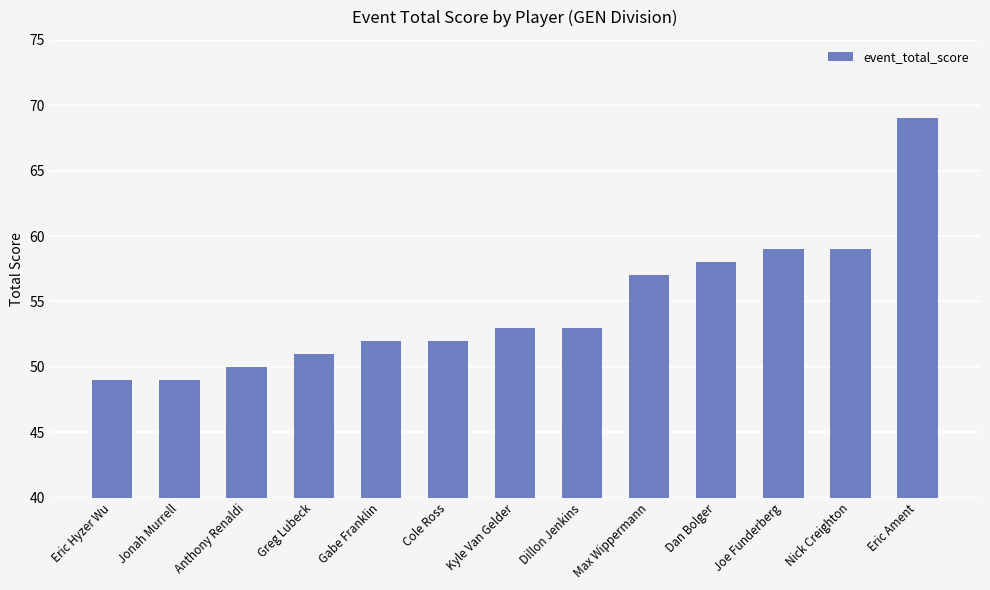

Reading right to left, list all the values displayed in this chart.

Eric Ament=69	Nick Creighton=59	Joe Funderberg=59	Dan Bolger=58	Max Wippermann=57	Dillon Jenkins=53	Kyle Van Gelder=53	Cole Ross=52	Gabe Franklin=52	Greg Lubeck=51	Anthony Renaldi=50	Jonah Murrell=49	Eric Hyzer Wu=49